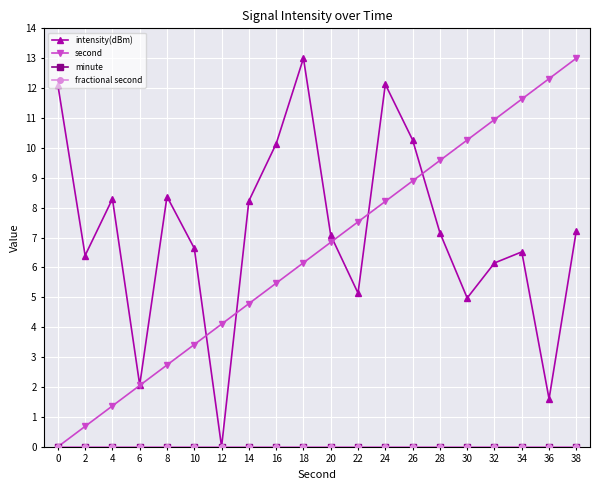

Does the chart have visible grid lines?

Yes